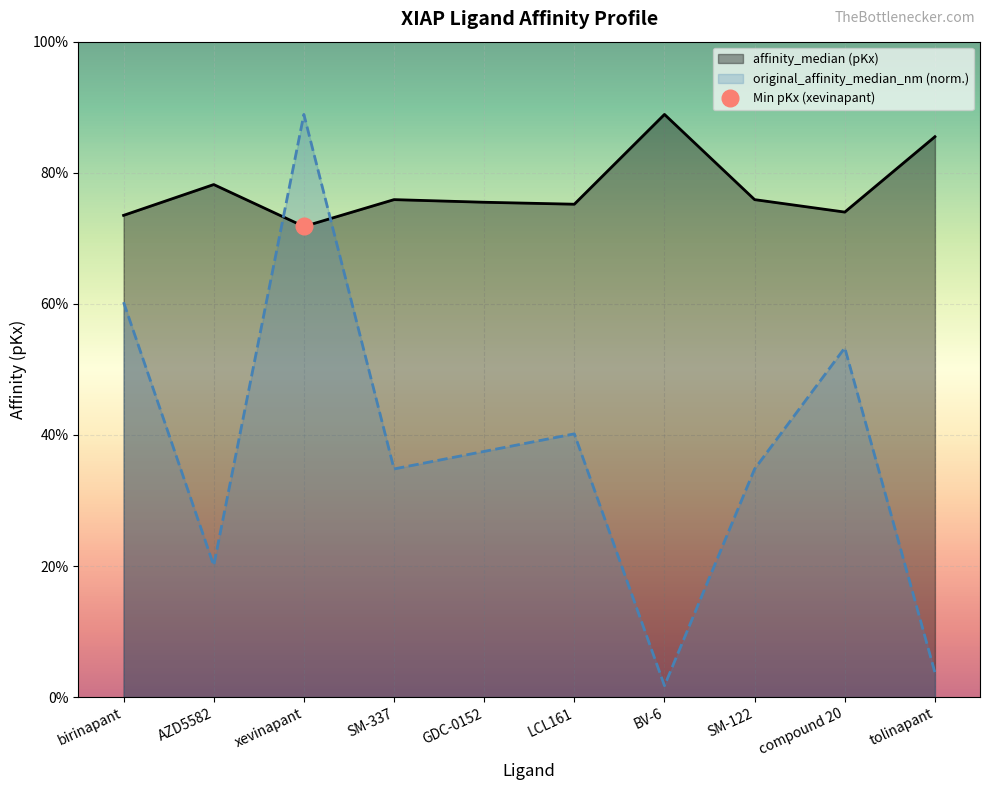

True or false: original_affinity_median_nm and affinity_median (pKx) cross at least once.

True